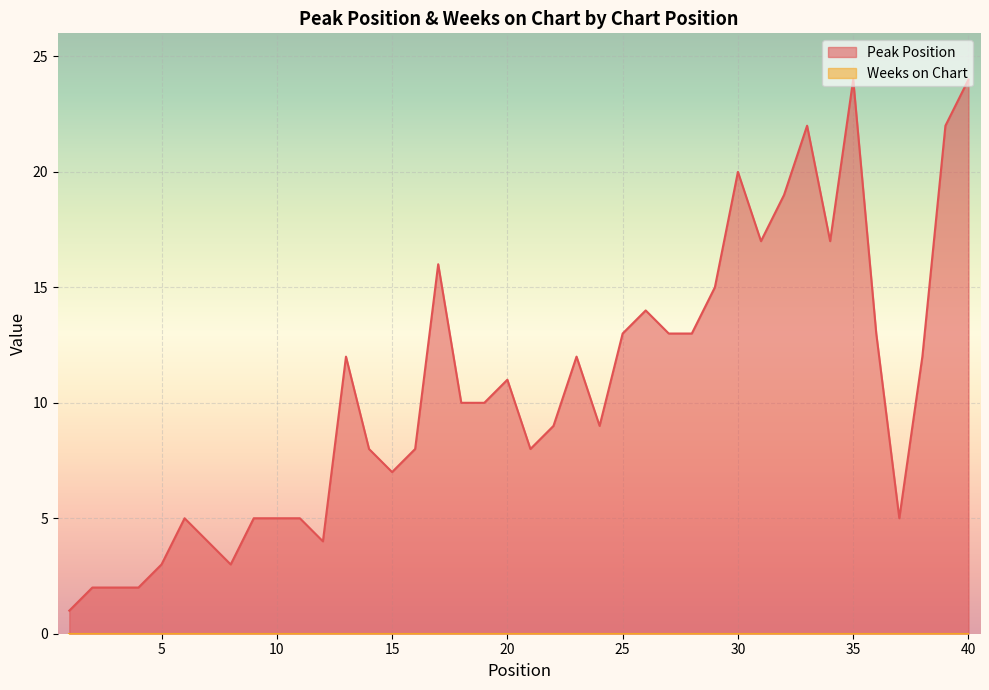

Approximately how many times larger is the value at 21 compared to 10?

1.6